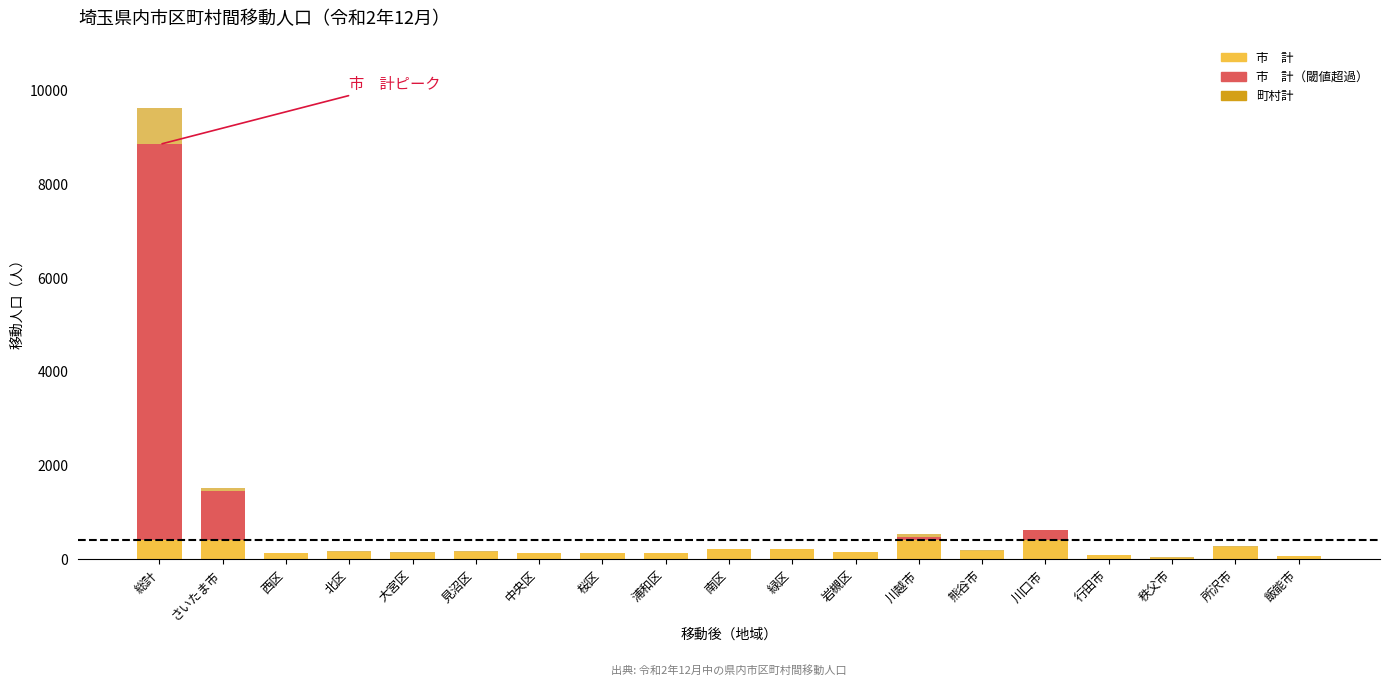

At which category is the sum across all series the highest?

総計